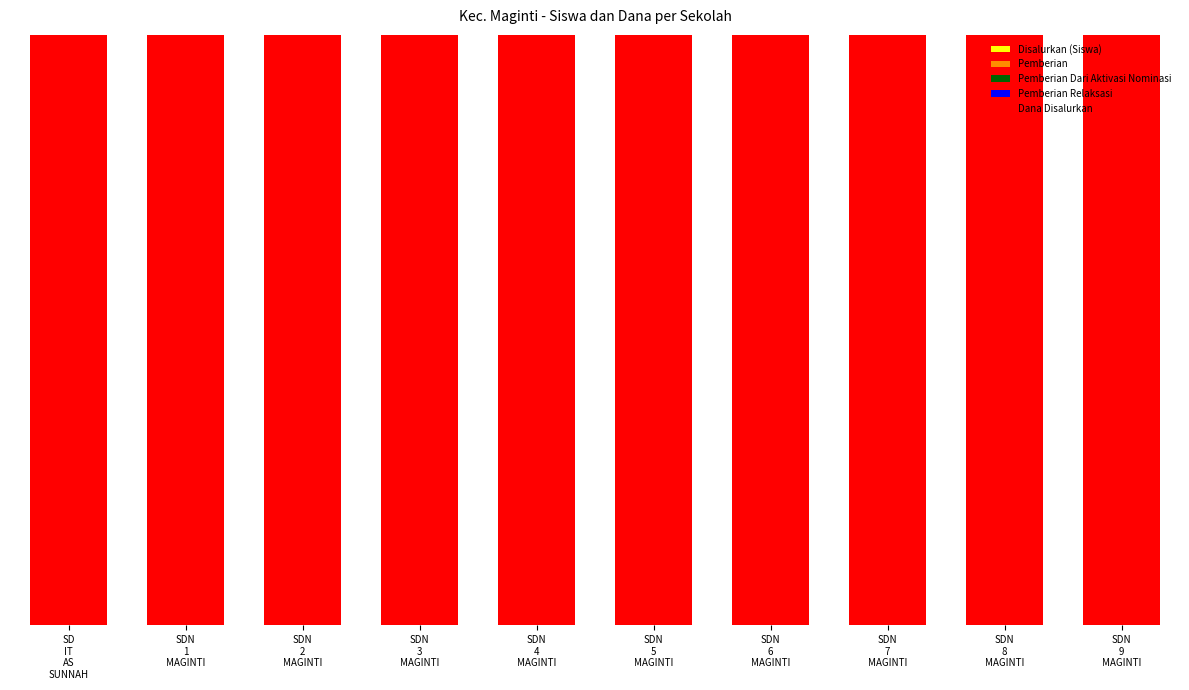

Are the bars horizontal?

No